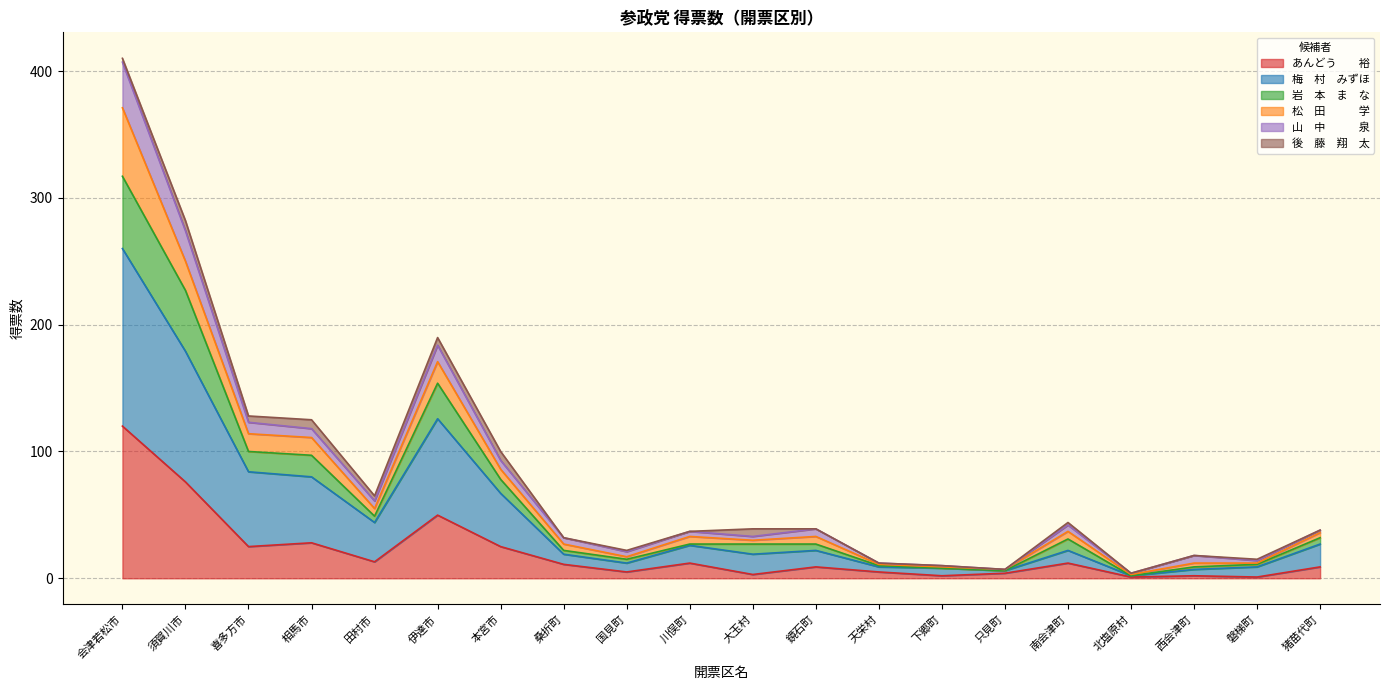

Does the chart have visible grid lines?

Yes